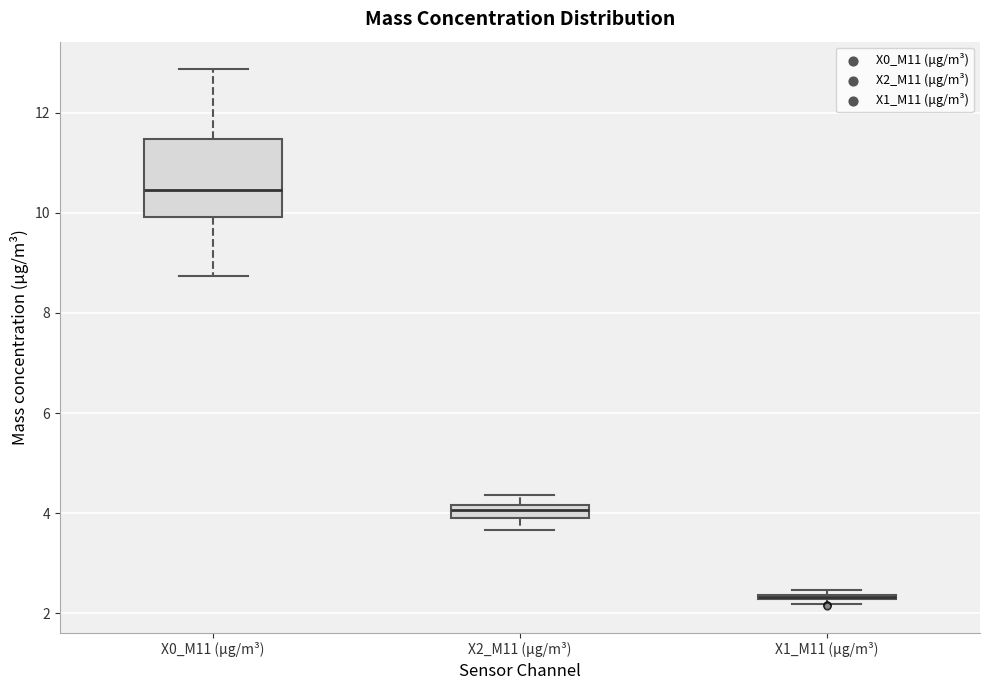

Which box is the tallest, from its lower edge to its upper edge?

X0_M11 (μg/m³)